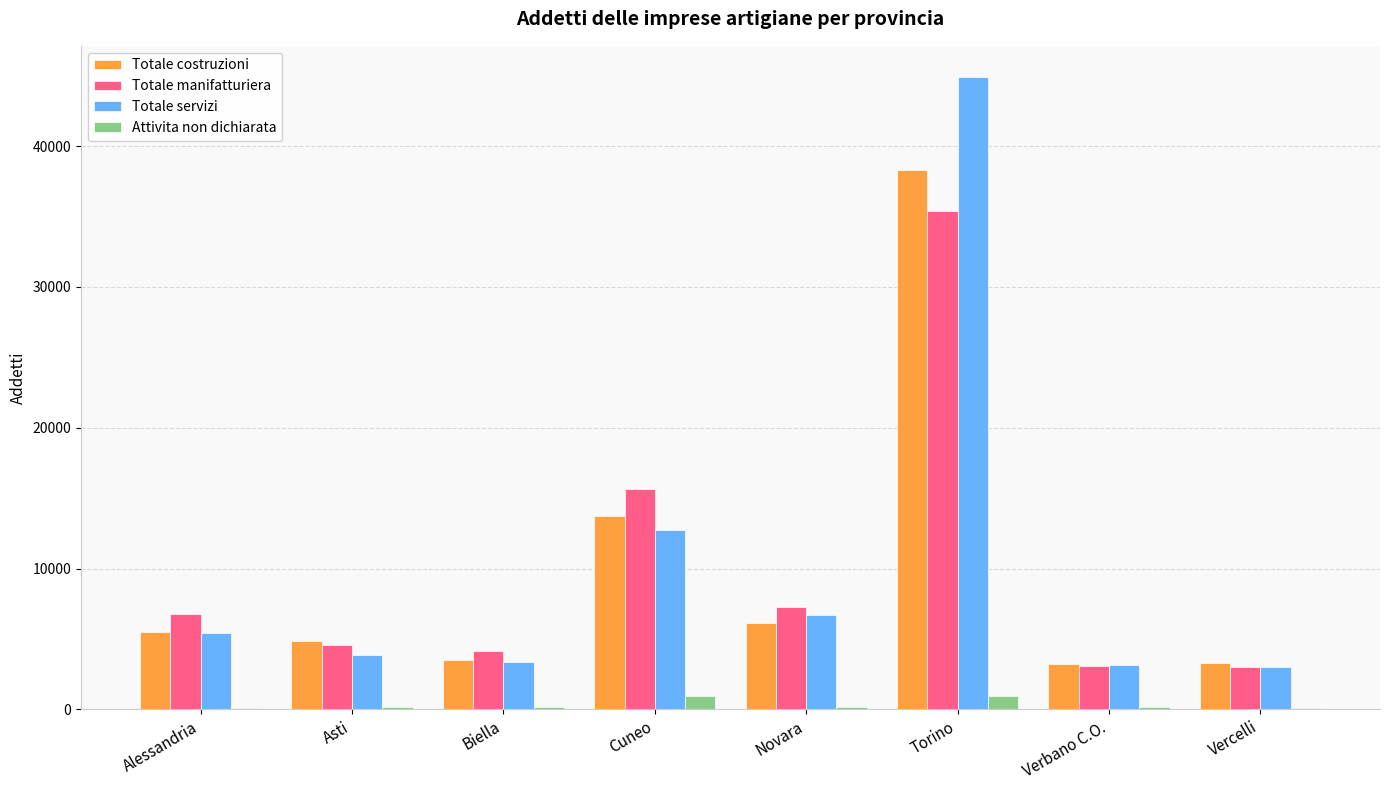

At which category is the sum across all series the highest?

Torino